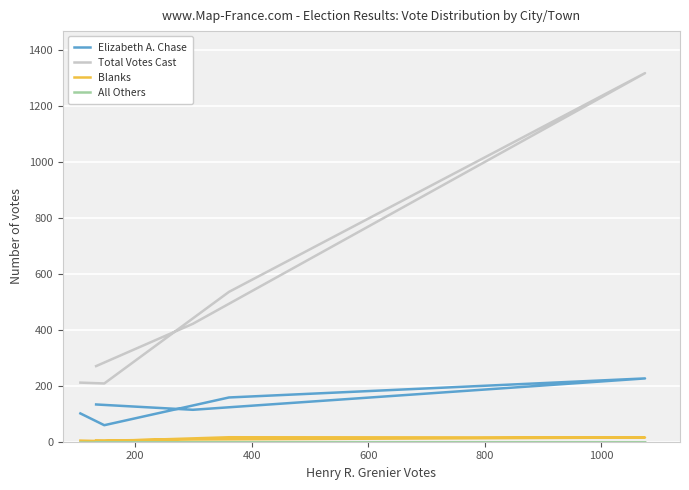

Reading left to right, transcribe all the data shown in this chart.

Elizabeth A. Chase: 101	59	158	226	114	133
Total Votes Cast: 211	208	535	1316	421	270
Blanks: 4	2	16	15	8	4
All Others: 0	0	0	0	0	0